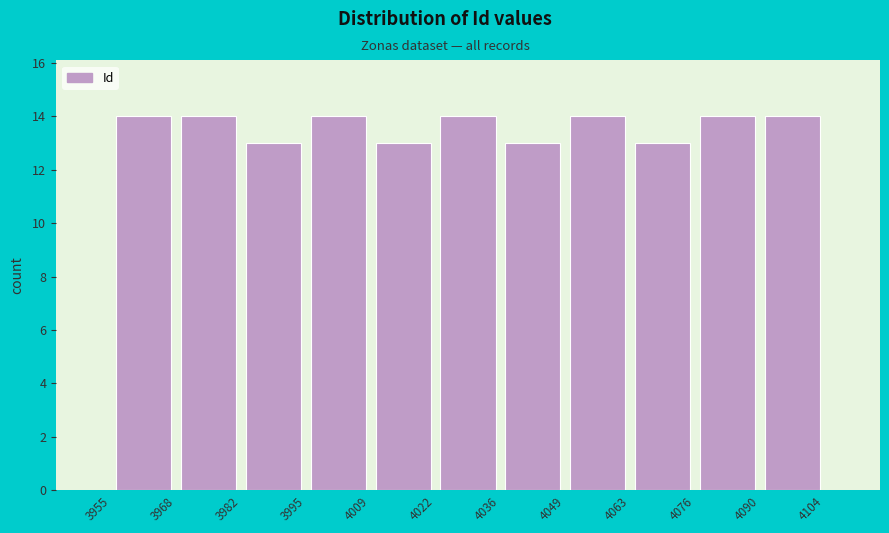

Reading left to right, transcribe this chart: for each bar, give the range it covers on the x-axis and its height. The values are not printed on the chart, so give them approximately, as read against the axis.

3955 to 3968: 14
3968 to 3982: 14
3982 to 3995: 13
3995 to 4009: 14
4009 to 4022: 13
4022 to 4036: 14
4036 to 4049: 13
4049 to 4063: 14
4063 to 4076: 13
4076 to 4090: 14
4090 to 4104: 14